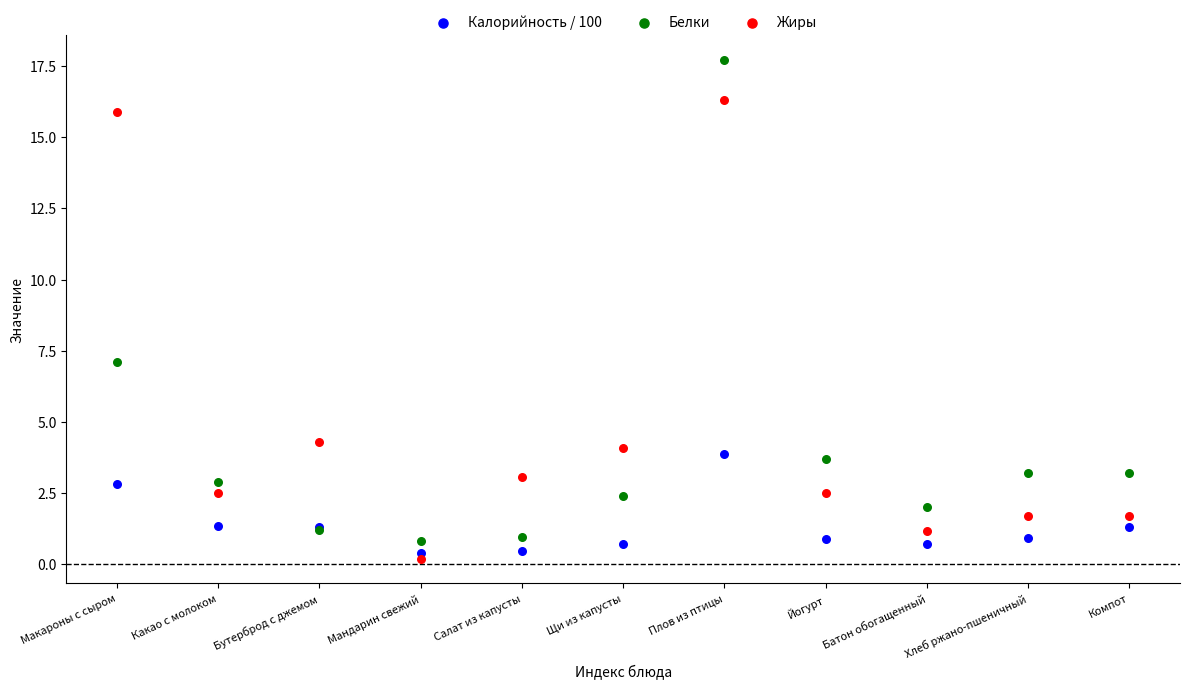

Across all series, what Y value is closest to 8?

7.1